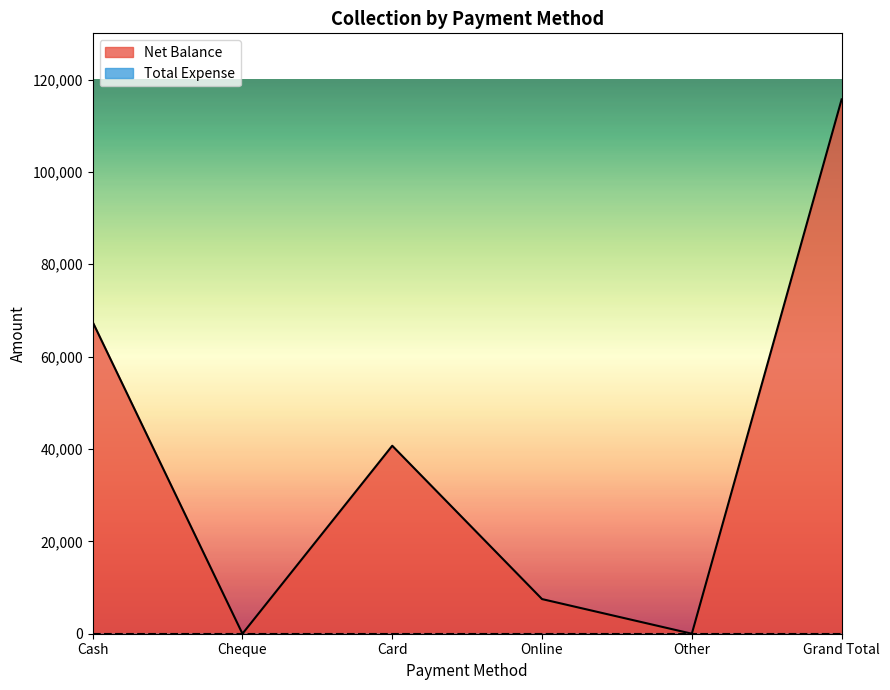

At which label is the value closest to 57850?

Cash